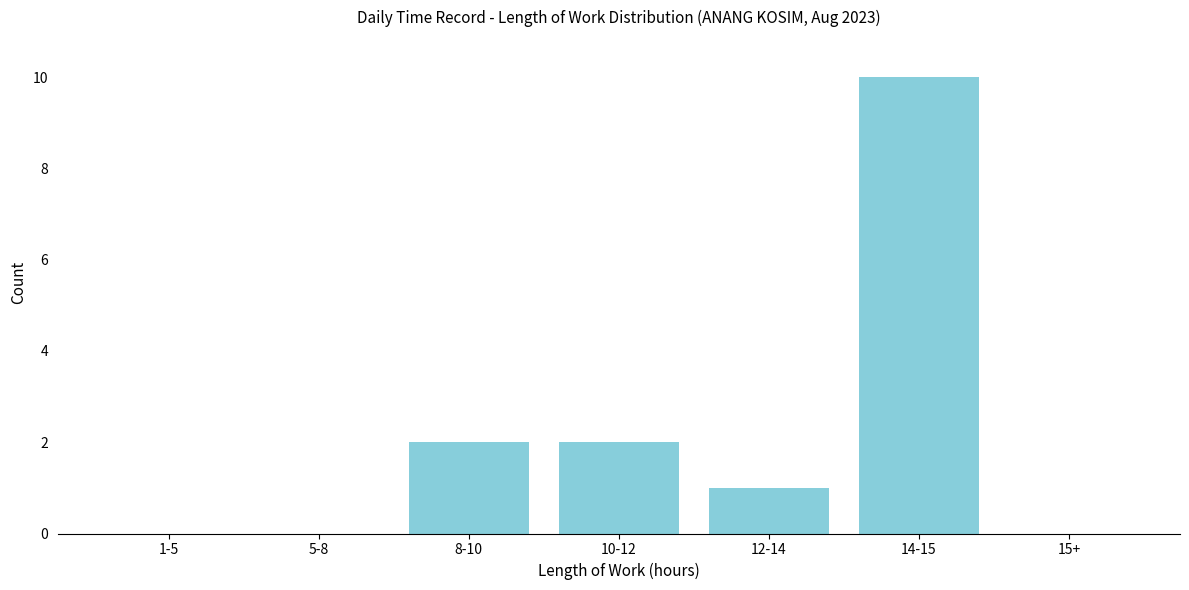

Reading left to right, list all the values displayed in this chart.

1-5=0	5-8=0	8-10=2	10-12=2	12-14=1	14-15=10	15+=0